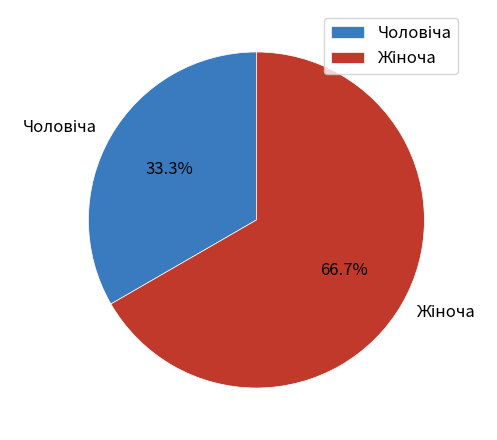

Is there any slice that represents more than half of the pie?

Yes